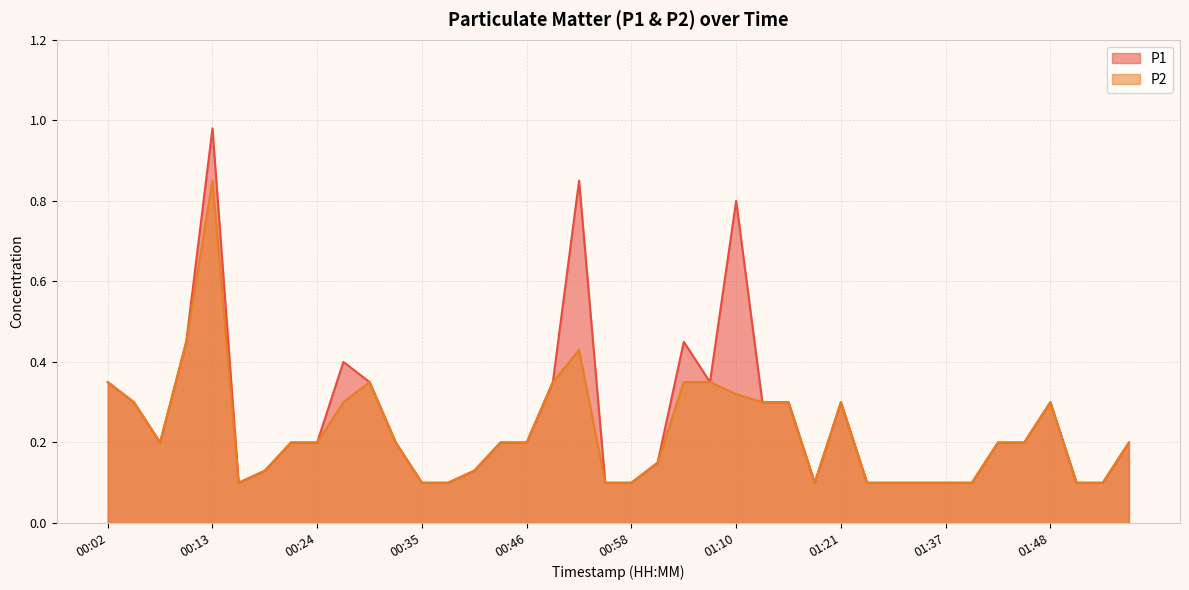

What is the sum of all P2 values?

9.1